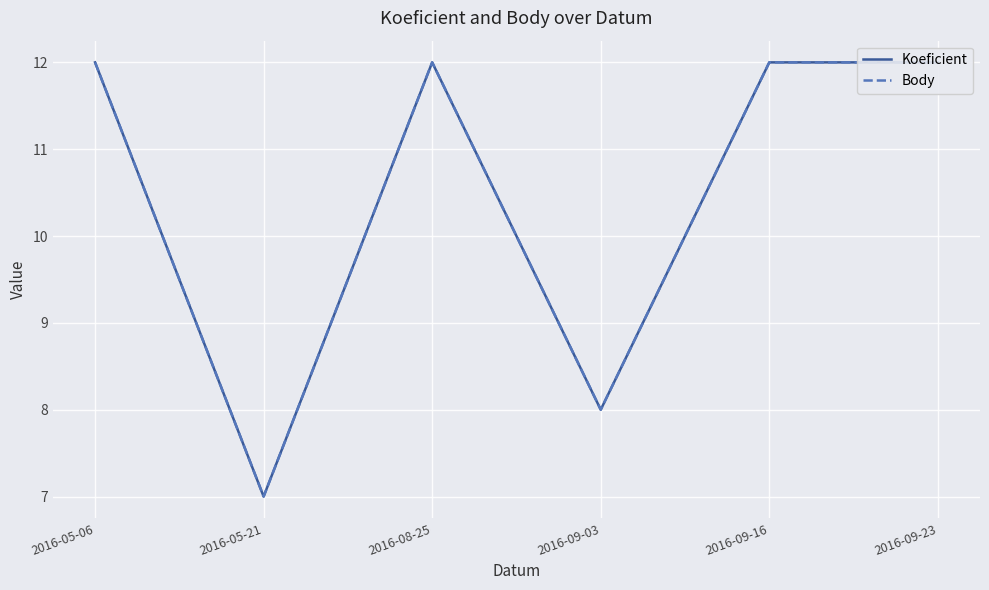

Which category has the lowest value across all series?

2016-05-21